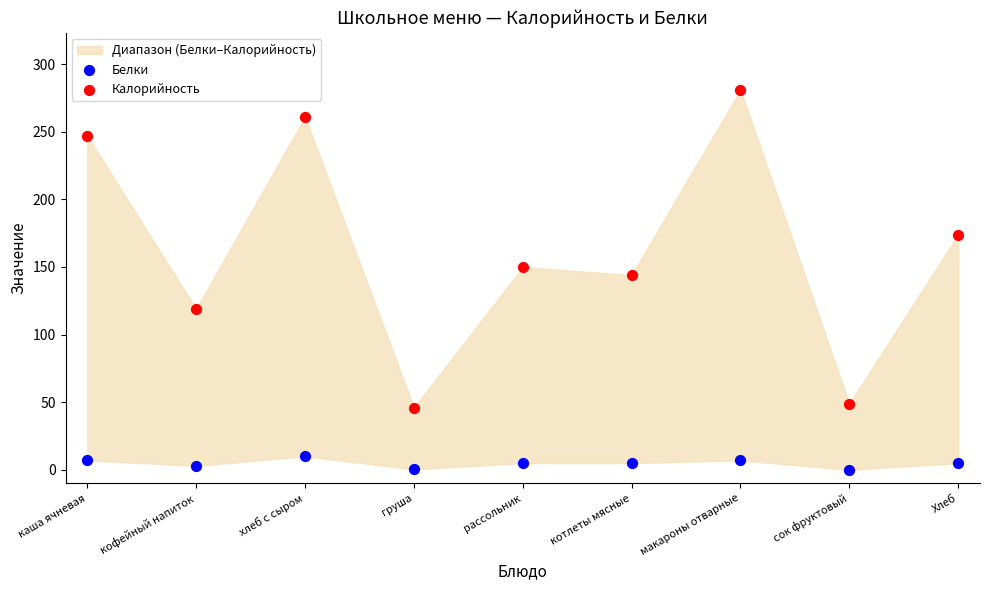

Across all series, what Y value is closest to 140?

144.0